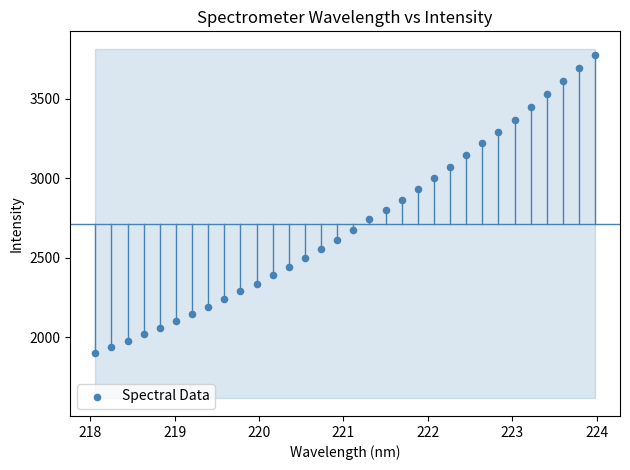

What is the range of Y values (max minus min)?

1875.4